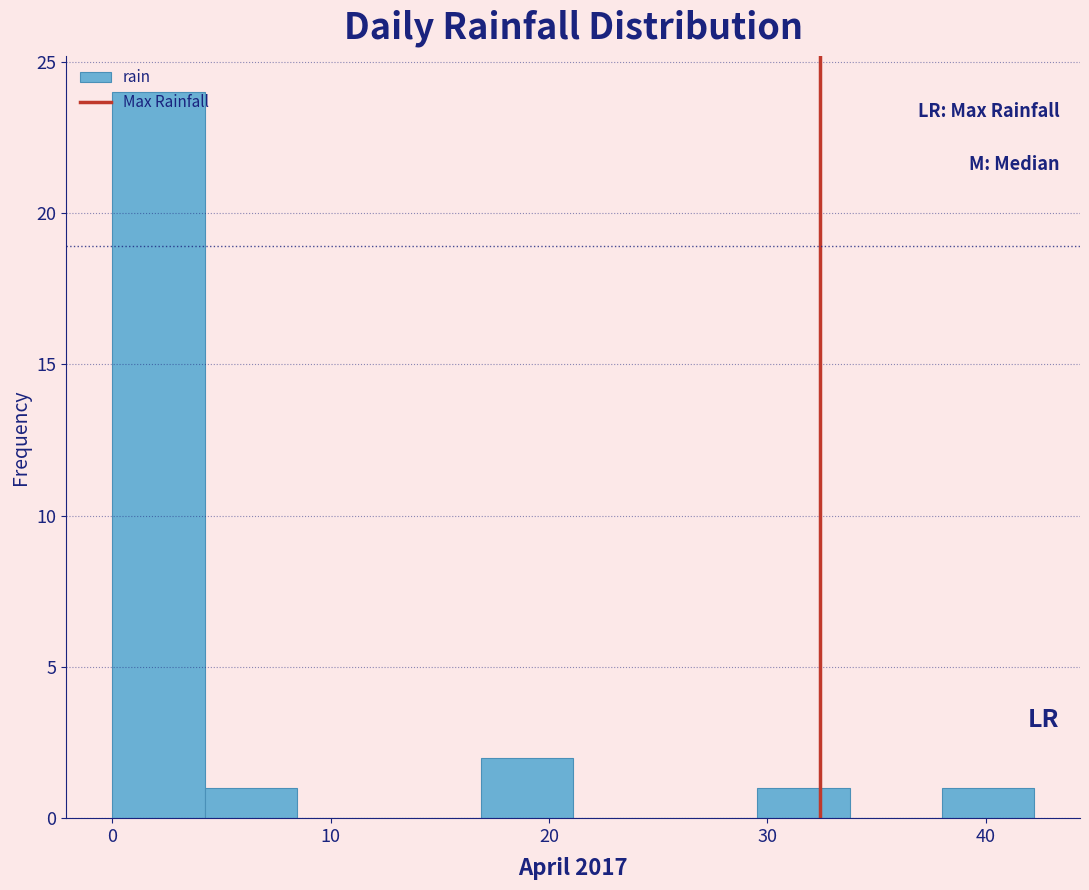

What is the height of the bar covering 4 to 8 on the x-axis? Neither the bar edges nor the heights are printed on the chart, so give them approximately, as read against the axes.

1